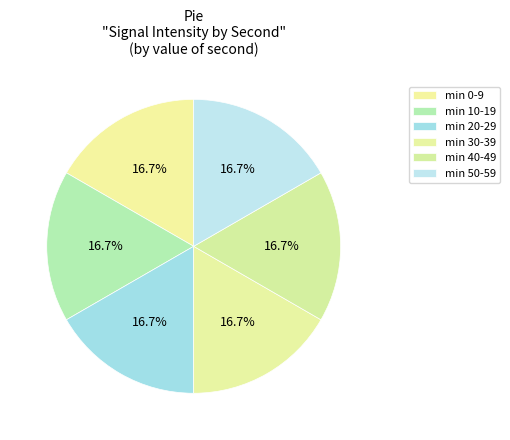

Is there a majority slice in this chart?

No